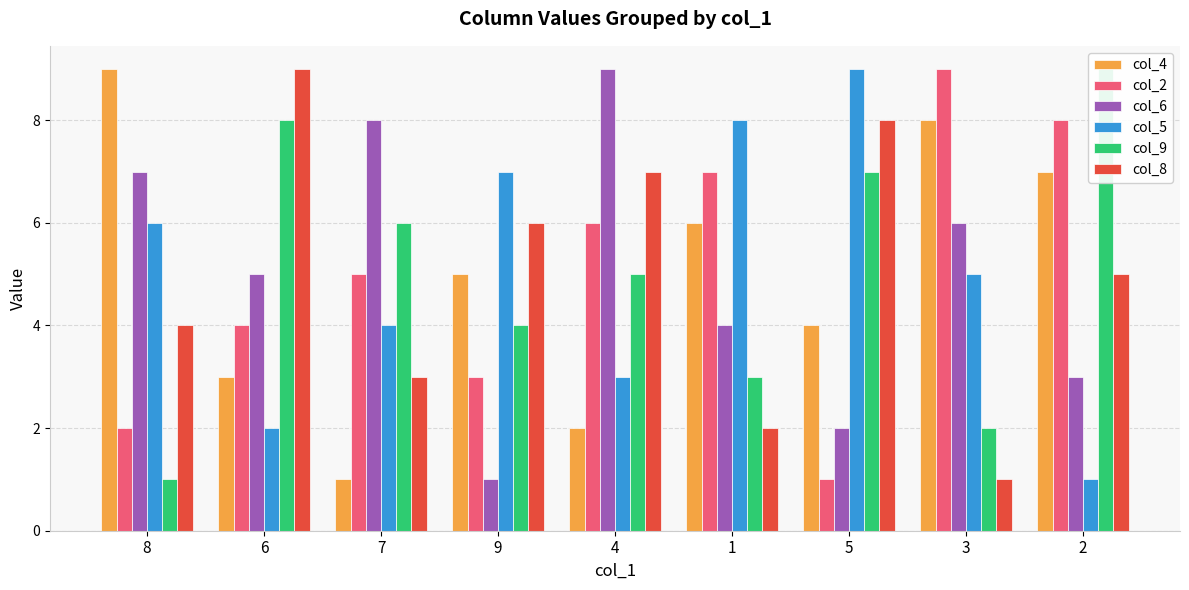

Reading left to right, what are all the values shown in this chart?

col_4: 9	3	1	5	2	6	4	8	7
col_2: 2	4	5	3	6	7	1	9	8
col_6: 7	5	8	1	9	4	2	6	3
col_5: 6	2	4	7	3	8	9	5	1
col_9: 1	8	6	4	5	3	7	2	9
col_8: 4	9	3	6	7	2	8	1	5